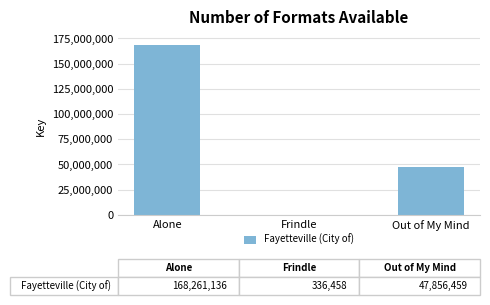

The chart shows a value of 78376181 at Out of My Mind. True or false?

False